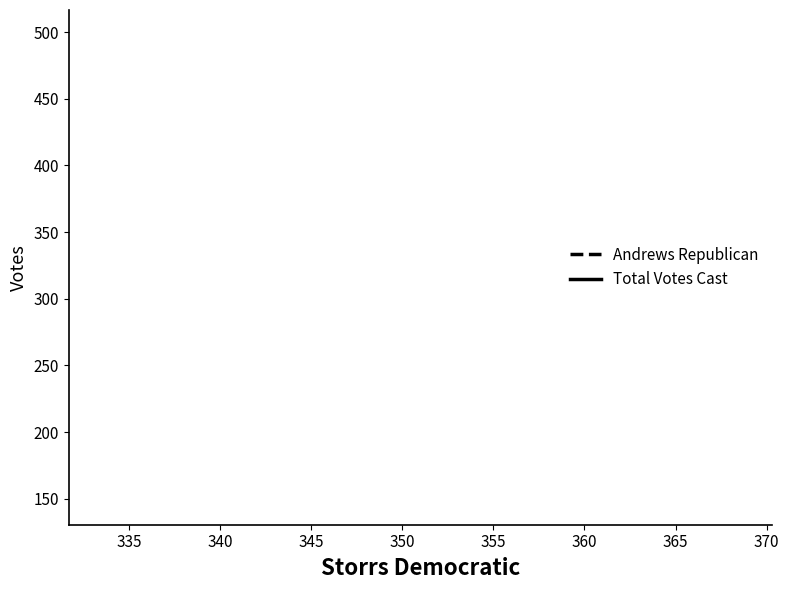

Does the chart have visible grid lines?

No